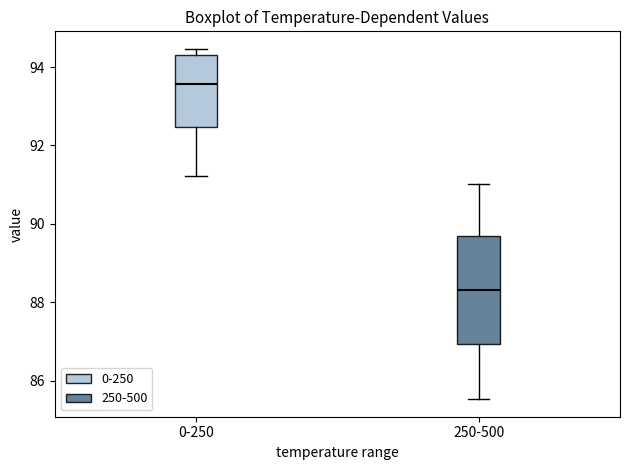

Where is the upper edge of the box for 0-250 on the y-axis? The values are not printed on the chart, so give them approximately, as read against the axis.

94.4